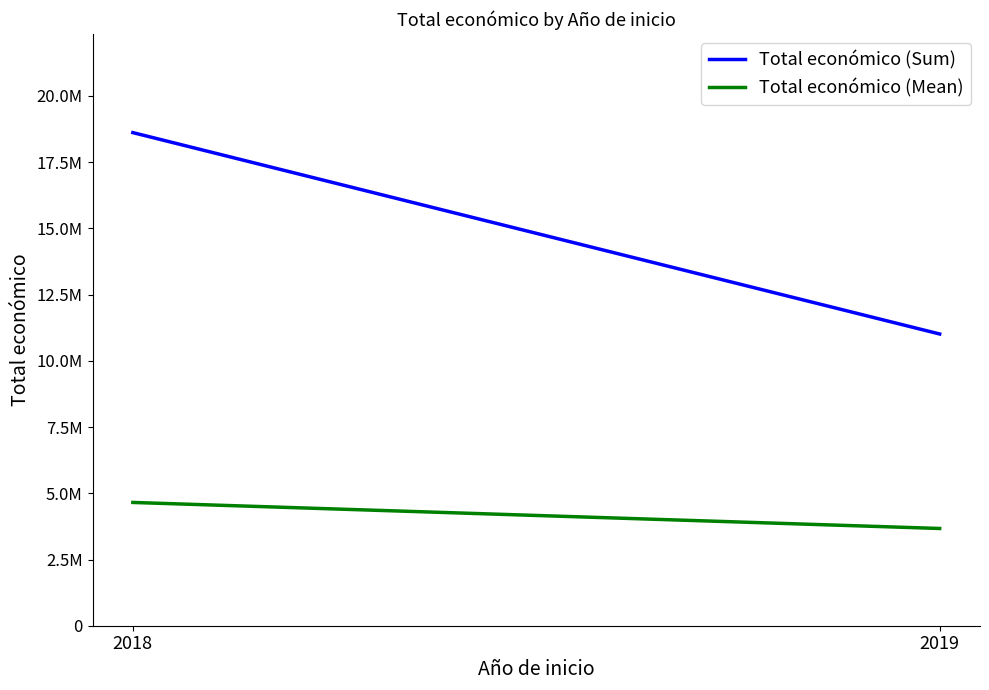

True or false: Total económico (Sum) has a value of 18616292.0 at 2018.

True